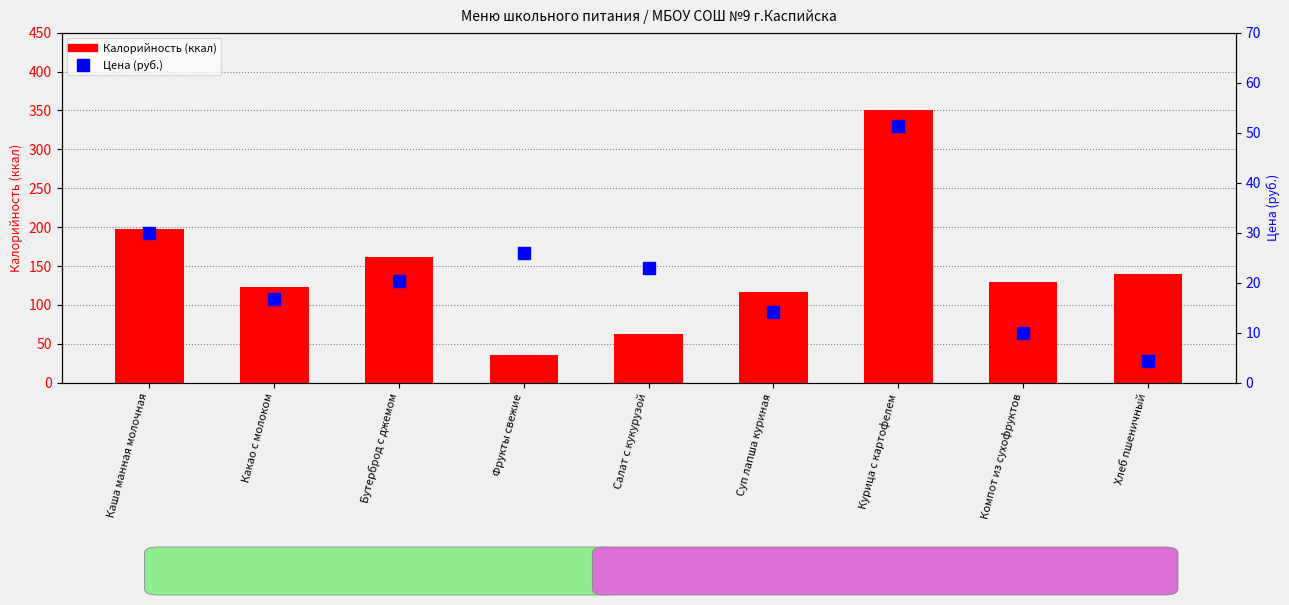

Reading left to right, extract all data points from this chart.

Калорийность: 198.0	123.0	161.0	36.0	63.0	116.0	350.0	130.0	140.0
Цена: 29.9	16.7	20.2	26.0	23.0	14.2	51.3	10.0	4.3